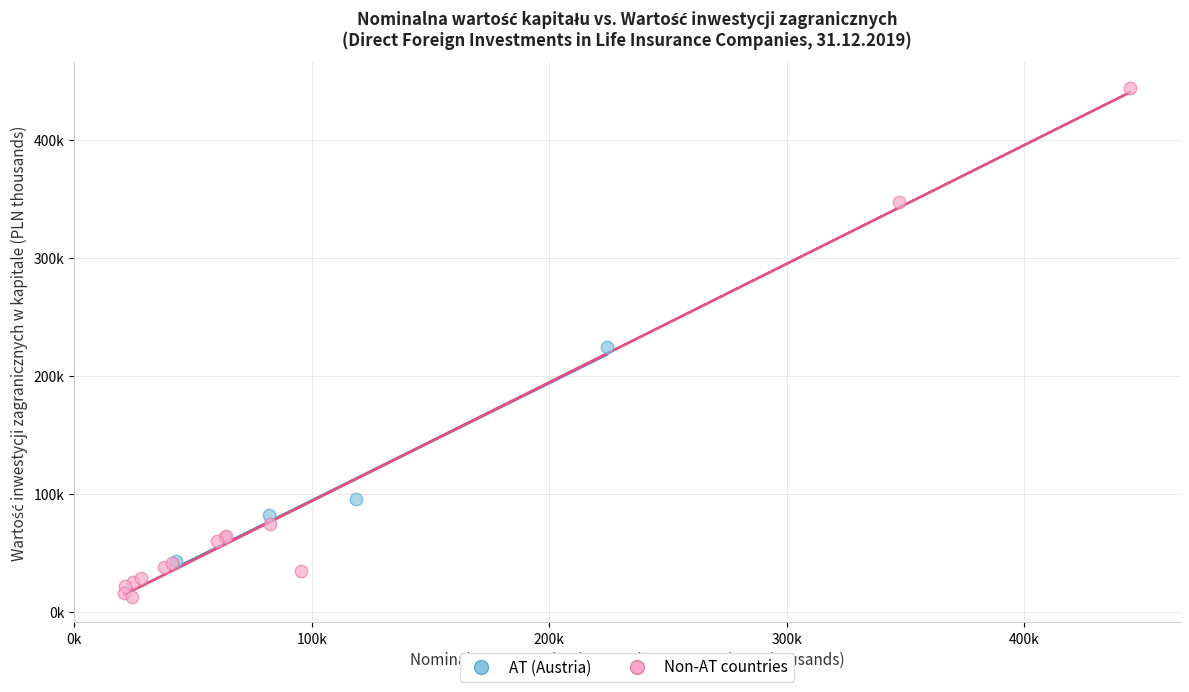

Which series reaches the minimum Y coordinate?

Non-AT countries